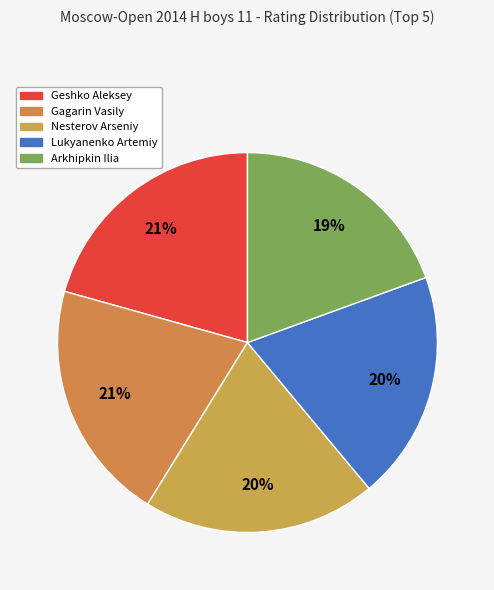

Which category has the smallest portion of the pie?

Arkhipkin Ilia